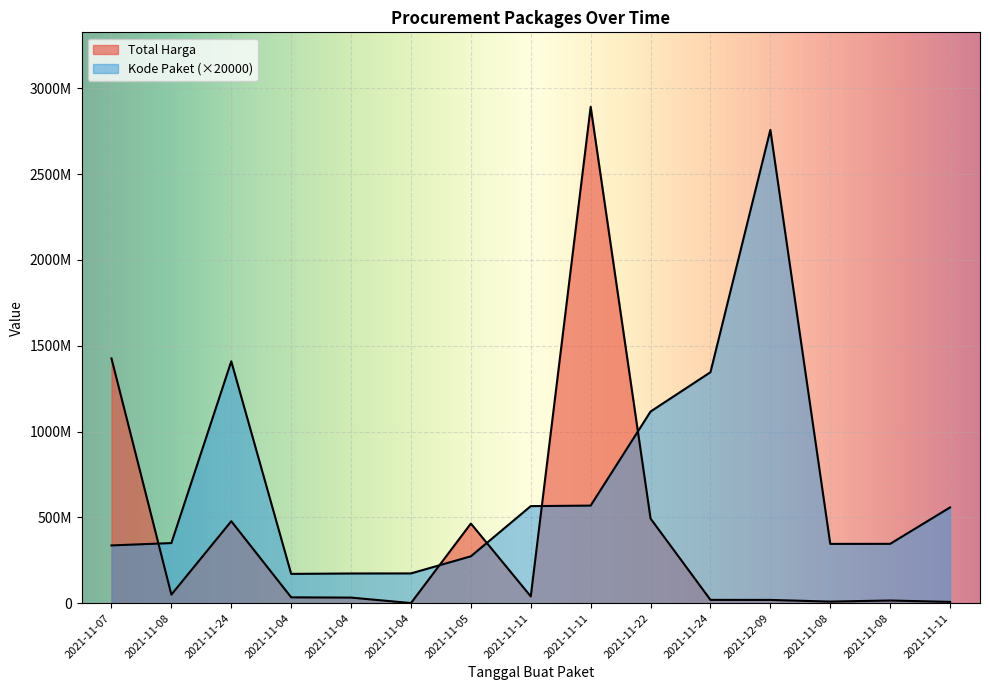

At which category does Total Harga reach its first local valley?

2021-11-08